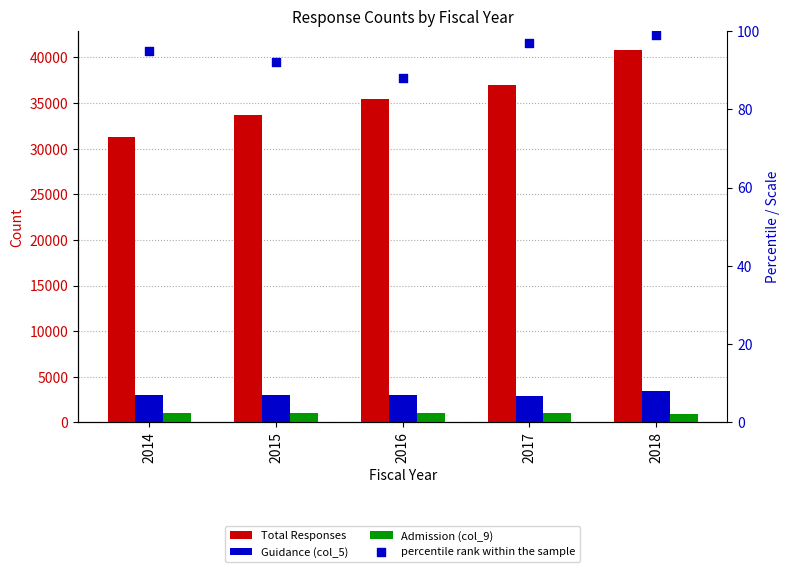

What are all the series names shown in the legend?

Total Responses, Guidance (col_5), Admission (col_9), percentile rank within the sample